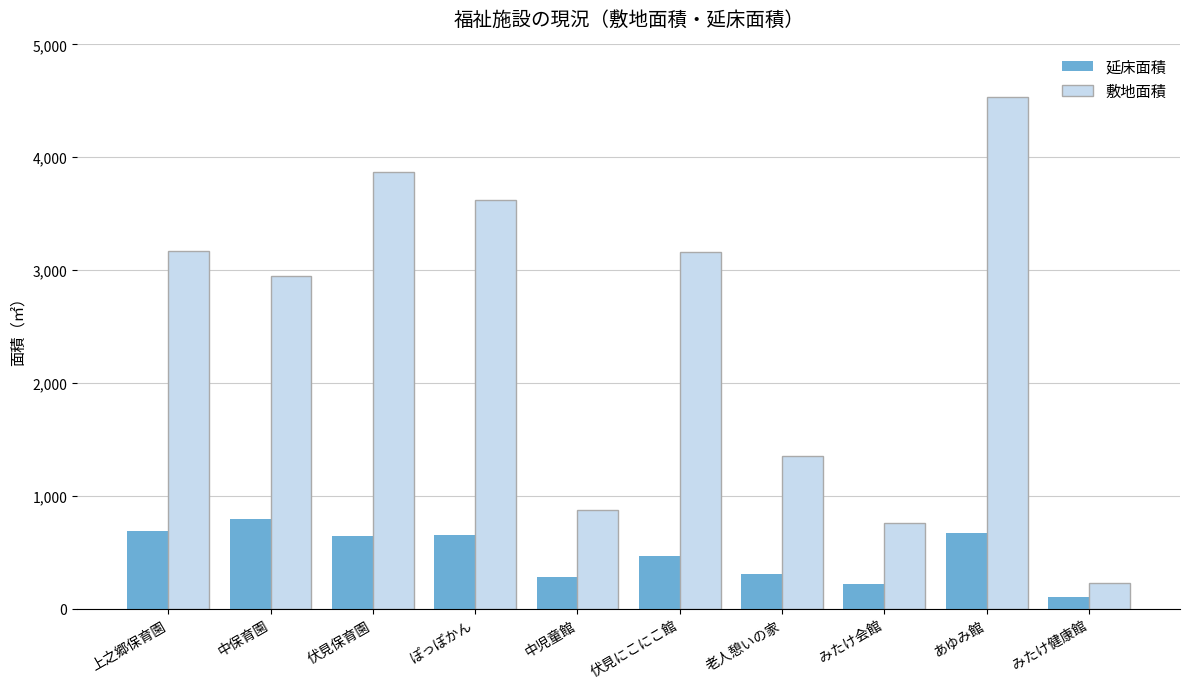

What is the difference between the maximum and minimum values in the 延床面積 series?

689.8